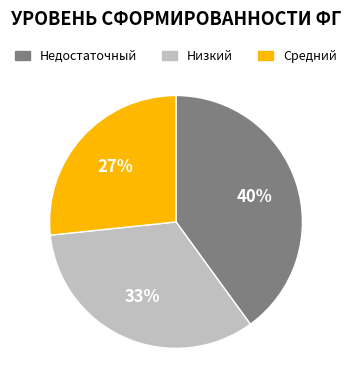

To the nearest percent, what portion does Низкий represent?

33%